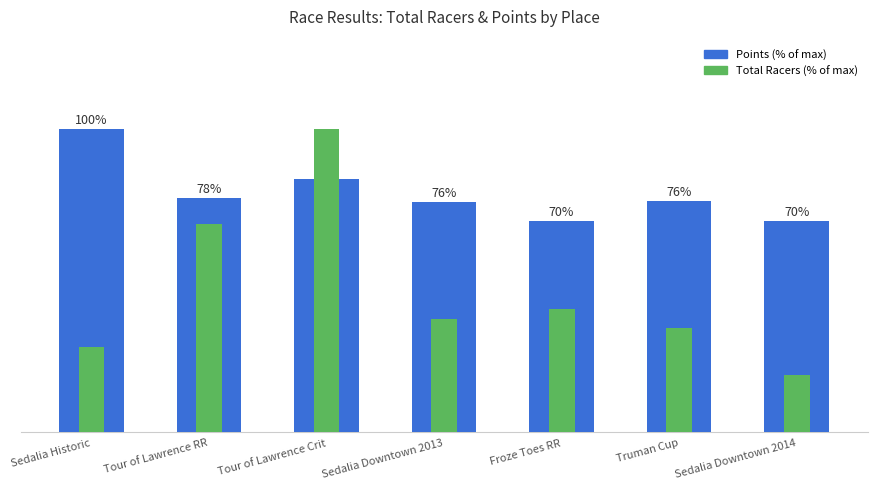

At which label does Total Racers (% of max) reach its minimum?

Sedalia Downtown 2014